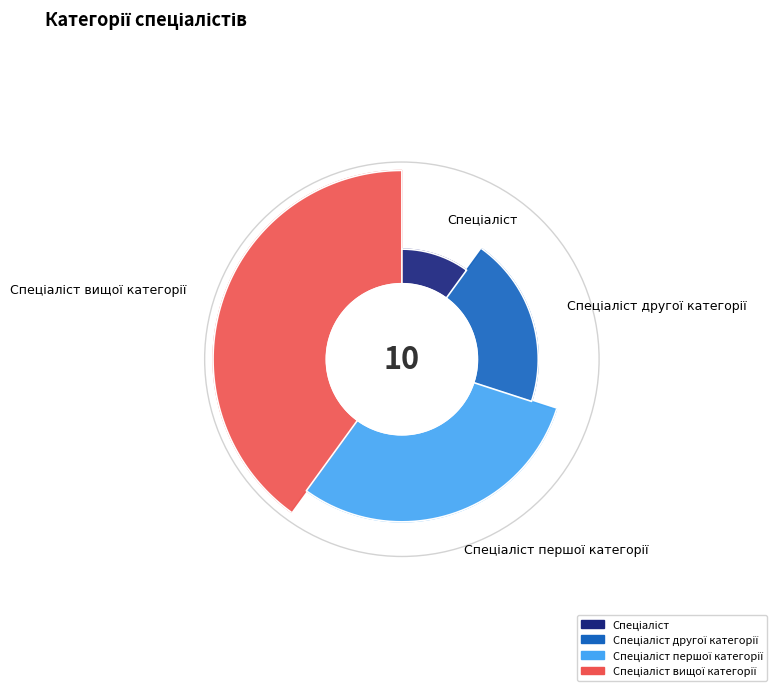

True or false: Спеціаліст другої категорії accounts for 11% of the total.

False